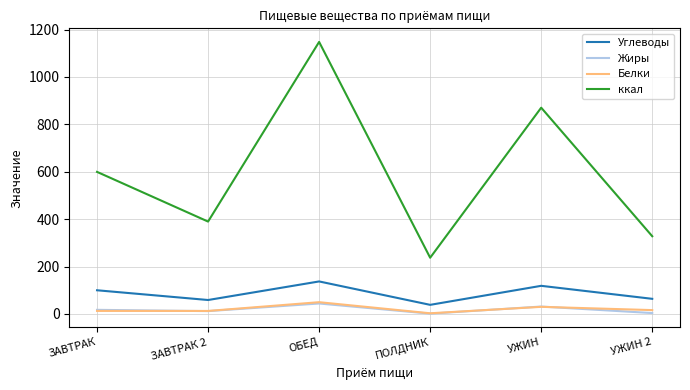

Is the value of Белки at ЗАВТРАК greater than the value of ккал at ЗАВТРАК 2?

No